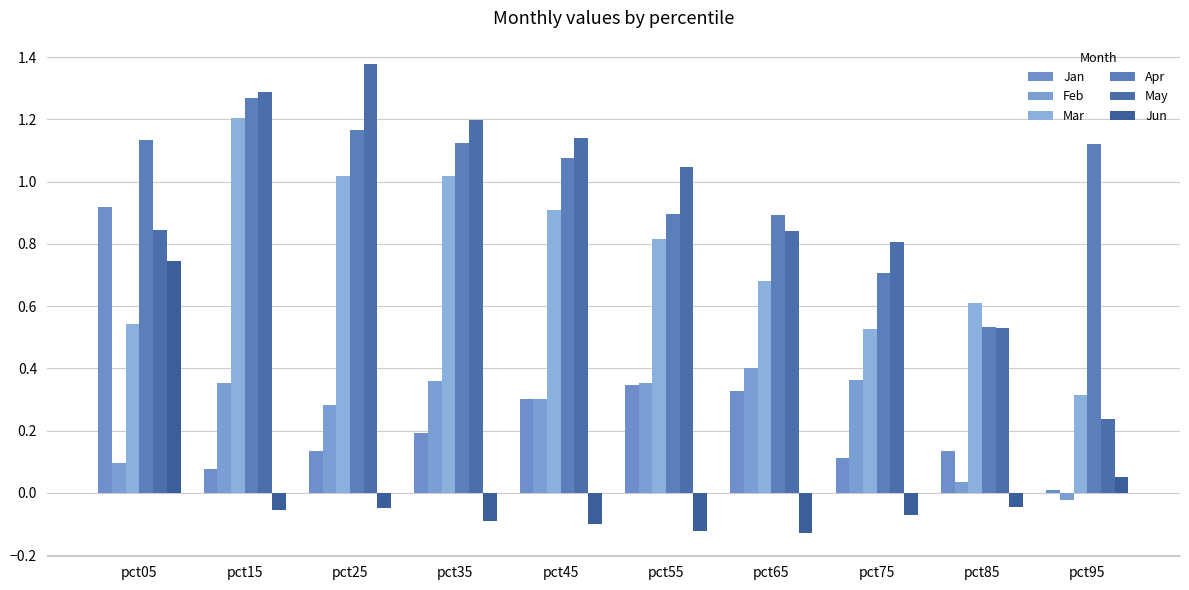

What is the greatest value displayed?

1.4